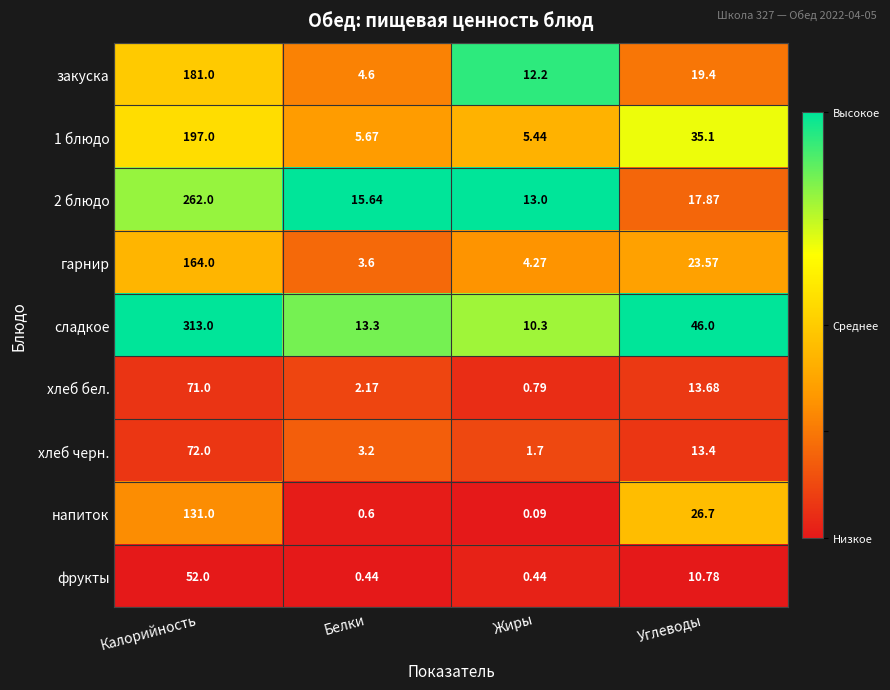

Which series has the widest spread of values?

сладкое